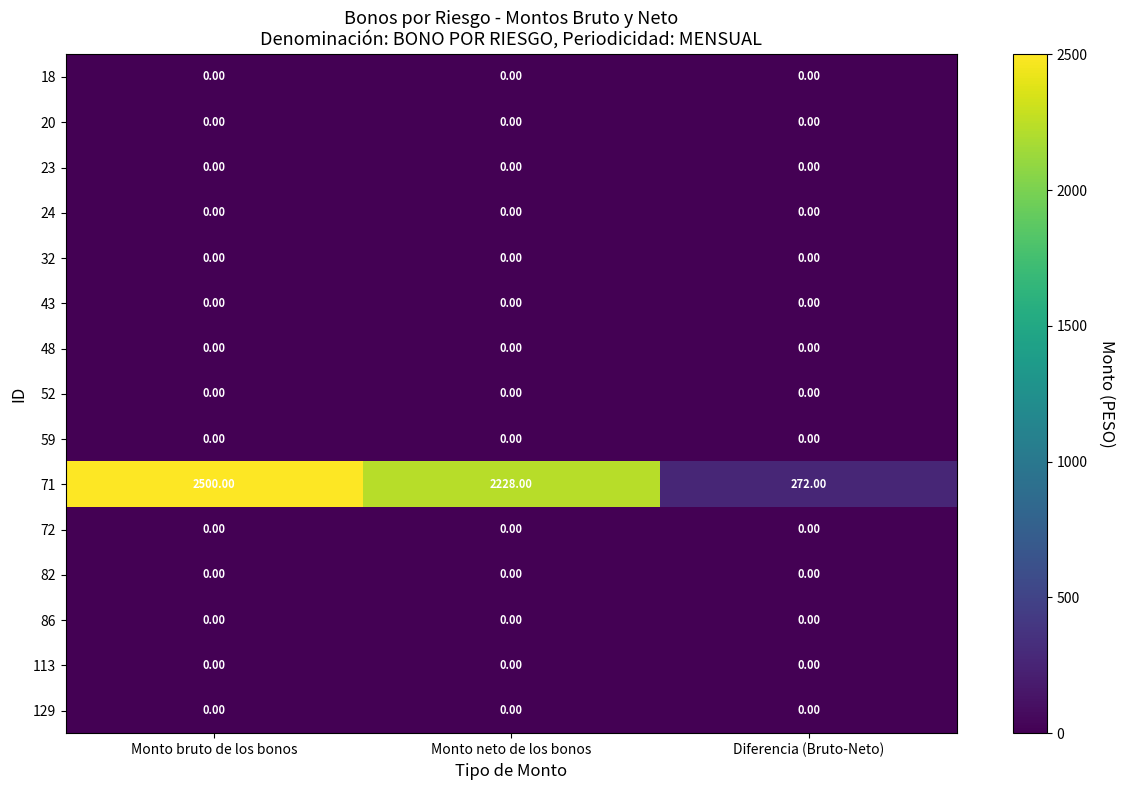

What is the difference between the maximum and minimum values in the 71 series?

2228